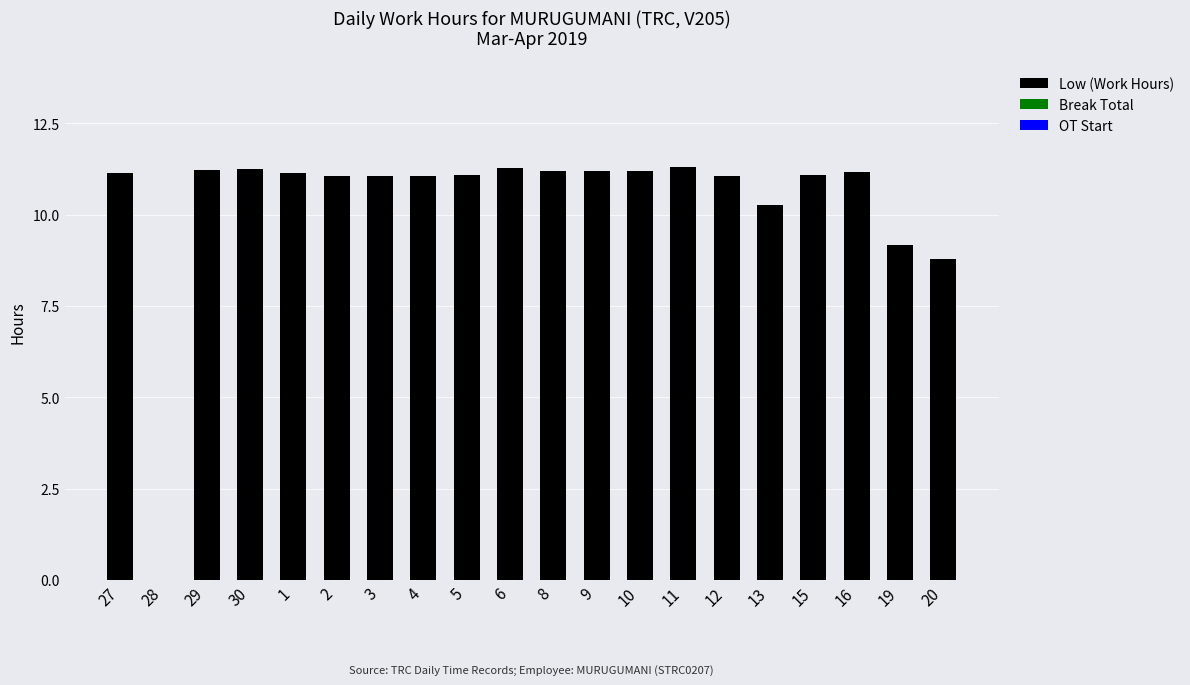

What is the change in value from 28 to 3?

+11.1